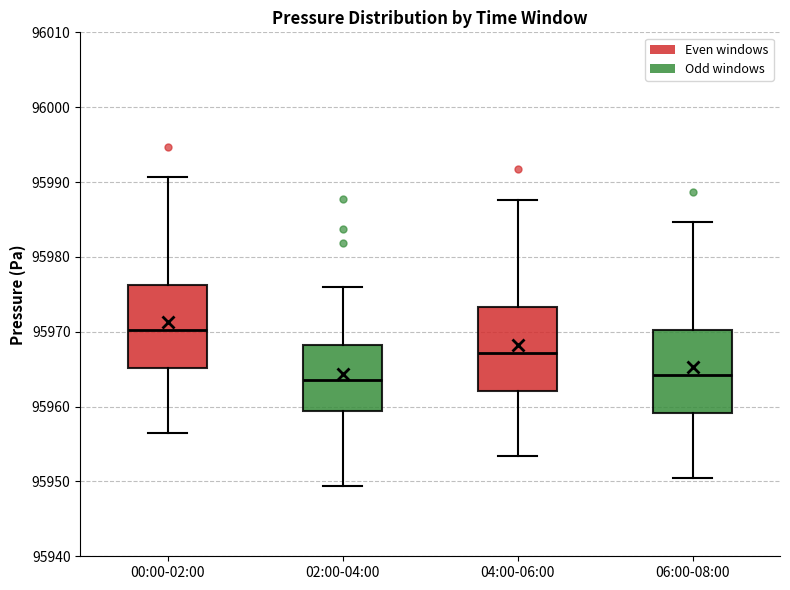

Reading left to right, transcribe this box plot: for each box, give where its median line is, the range the box spans, and where its two whiskers end, as read against the y-axis. The values are not printed on the chart, so give them approximately, as read against the axis.

00:00-02:00: median 95970, box 95965 to 95976, whiskers 95956 to 95991
02:00-04:00: median 95964, box 95959 to 95968, whiskers 95949 to 95976
04:00-06:00: median 95967, box 95962 to 95973, whiskers 95953 to 95988
06:00-08:00: median 95964, box 95959 to 95970, whiskers 95950 to 95985